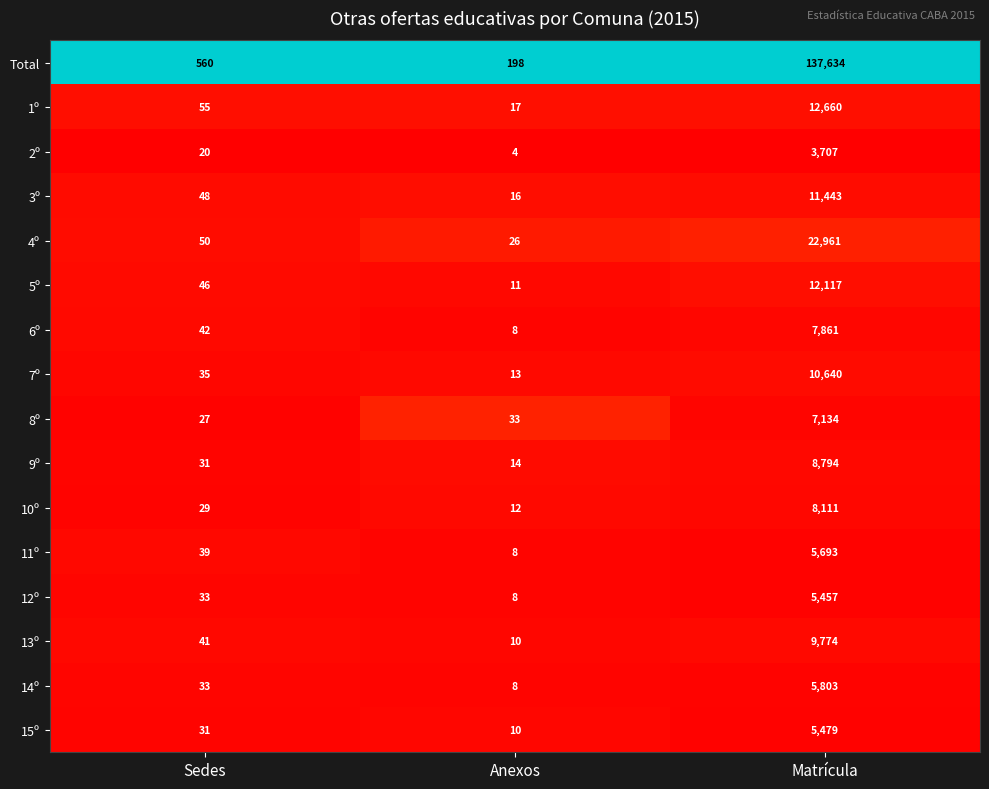

What is the maximum value shown in the chart?

137634